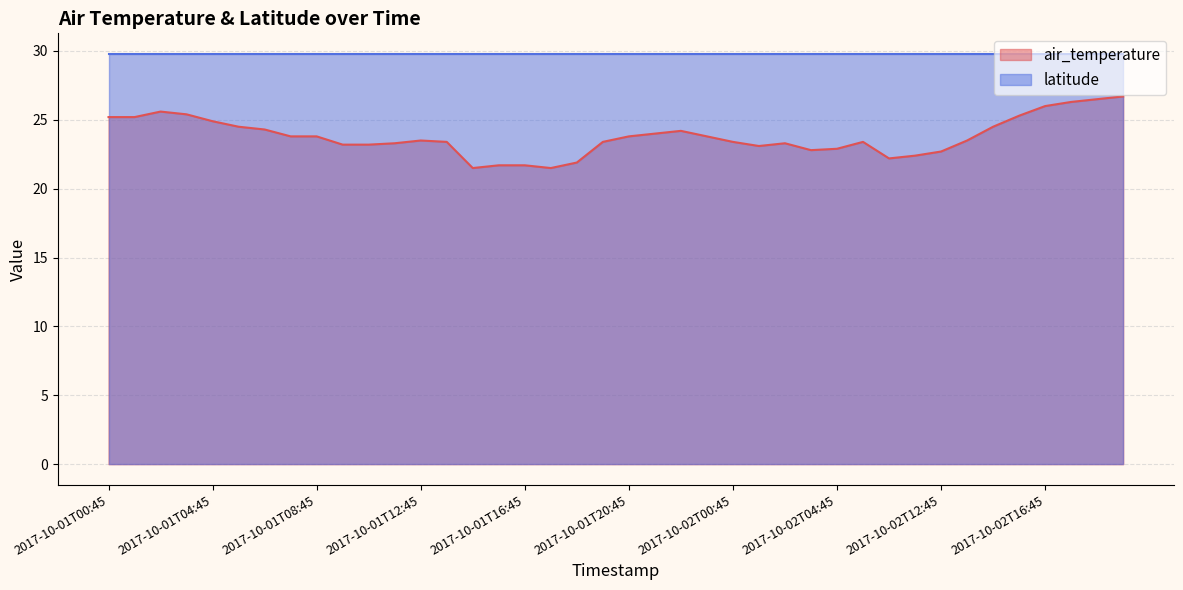

Reading left to right, list all the values displayed in this chart.

25.2	25.2	25.6	25.4	24.9	24.5	24.3	23.8	23.8	23.2	23.2	23.3	23.5	23.4	21.5	21.7	21.7	21.5	21.9	23.4	23.8	24.0	24.2	23.8	23.4	23.1	23.3	22.8	22.9	23.4	22.2	22.4	22.7	23.5	24.5	25.3	26.0	26.3	26.5	26.7